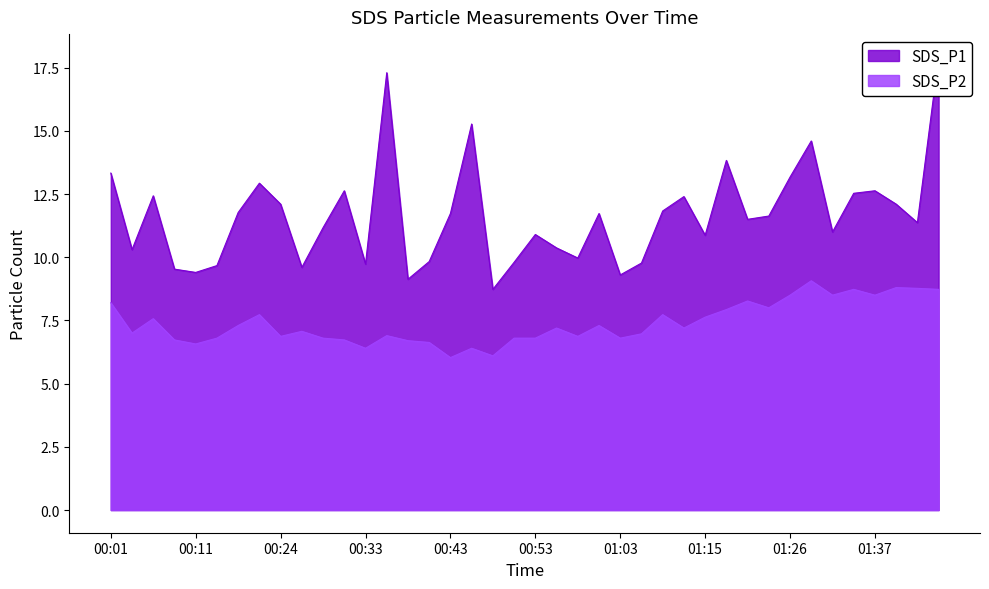

What is the spread (max minus min) of values at 00:29?

4.4